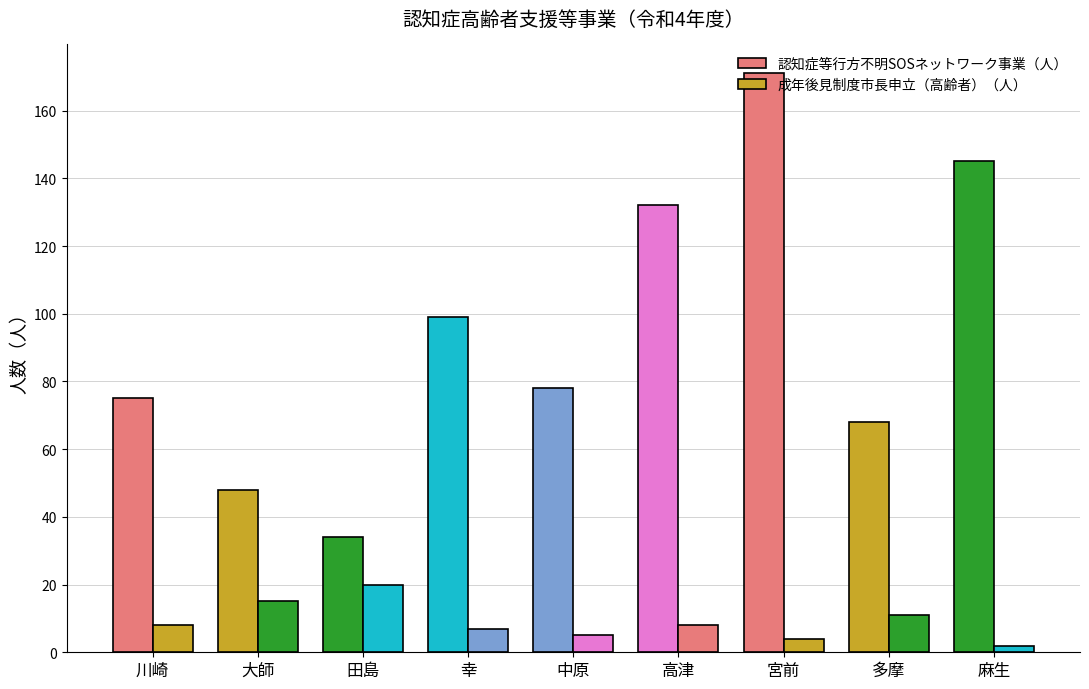

What is the label of the 4th bar from the left?

幸